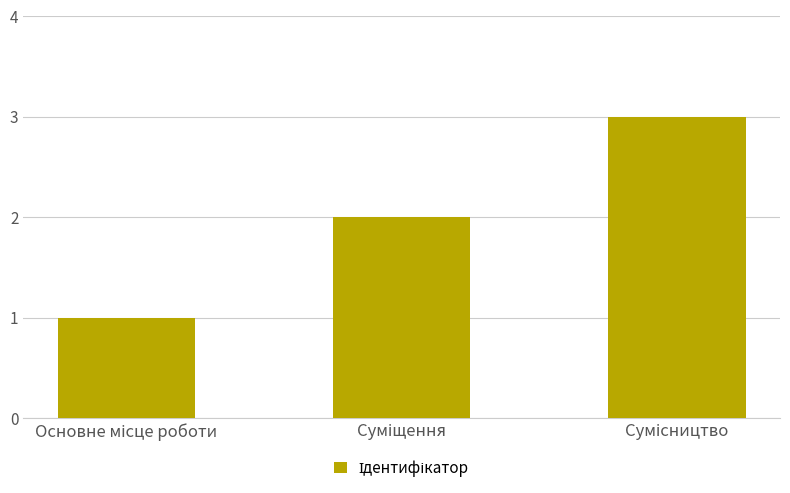

What is the smallest value displayed?

1